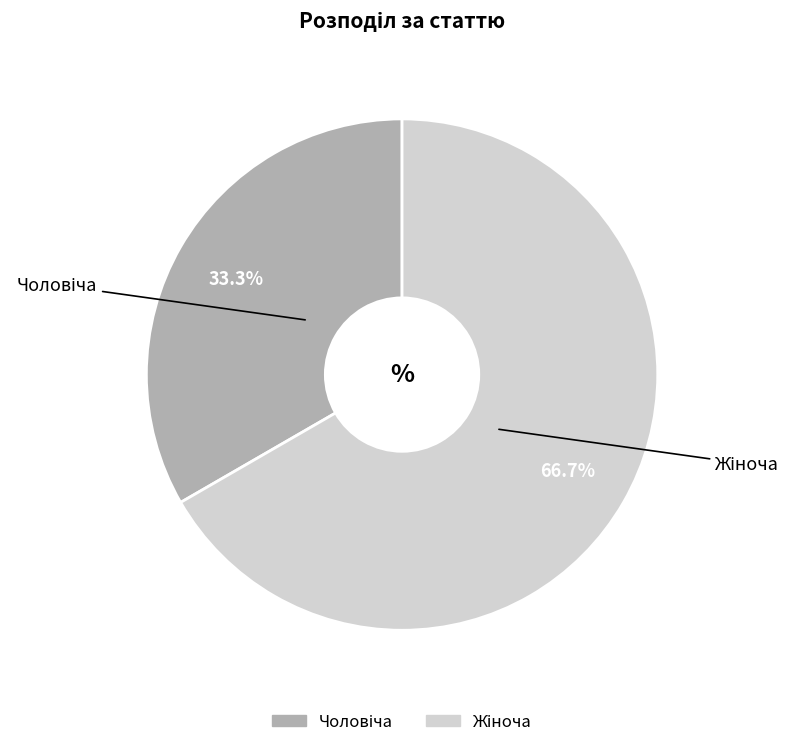

Does any single category account for the majority?

Yes